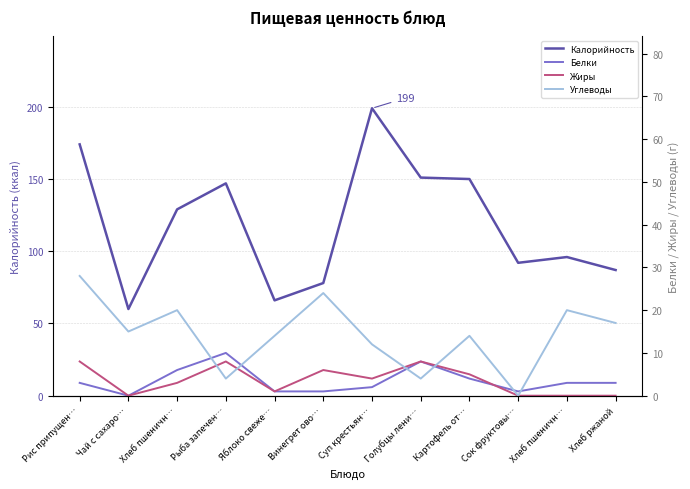

Reading left to right, what are all the values shown in this chart?

Калорийность: Рис припущен…=174	Чай с сахаро…=60	Хлеб пшеничн…=129	Рыба запечен…=147	Яблоко свеже…=66	Винегрет ово…=78	Суп крестьян…=199	Голубцы лени…=151	Картофель от…=150	Сок фруктовы…=92	Хлеб пшеничн…=96	Хлеб ржаной=87
Белки: Рис припущен…=3	Чай с сахаро…=0	Хлеб пшеничн…=6	Рыба запечен…=10	Яблоко свеже…=1	Винегрет ово…=1	Суп крестьян…=2	Голубцы лени…=8	Картофель от…=4	Сок фруктовы…=1	Хлеб пшеничн…=3	Хлеб ржаной=3
Жиры: Рис припущен…=8	Чай с сахаро…=0	Хлеб пшеничн…=3	Рыба запечен…=8	Яблоко свеже…=1	Винегрет ово…=6	Суп крестьян…=4	Голубцы лени…=8	Картофель от…=5	Сок фруктовы…=0	Хлеб пшеничн…=0	Хлеб ржаной=0
Углеводы: Рис припущен…=28	Чай с сахаро…=15	Хлеб пшеничн…=20	Рыба запечен…=4	Яблоко свеже…=14	Винегрет ово…=24	Суп крестьян…=12	Голубцы лени…=4	Картофель от…=14	Сок фруктовы…=0	Хлеб пшеничн…=20	Хлеб ржаной=17